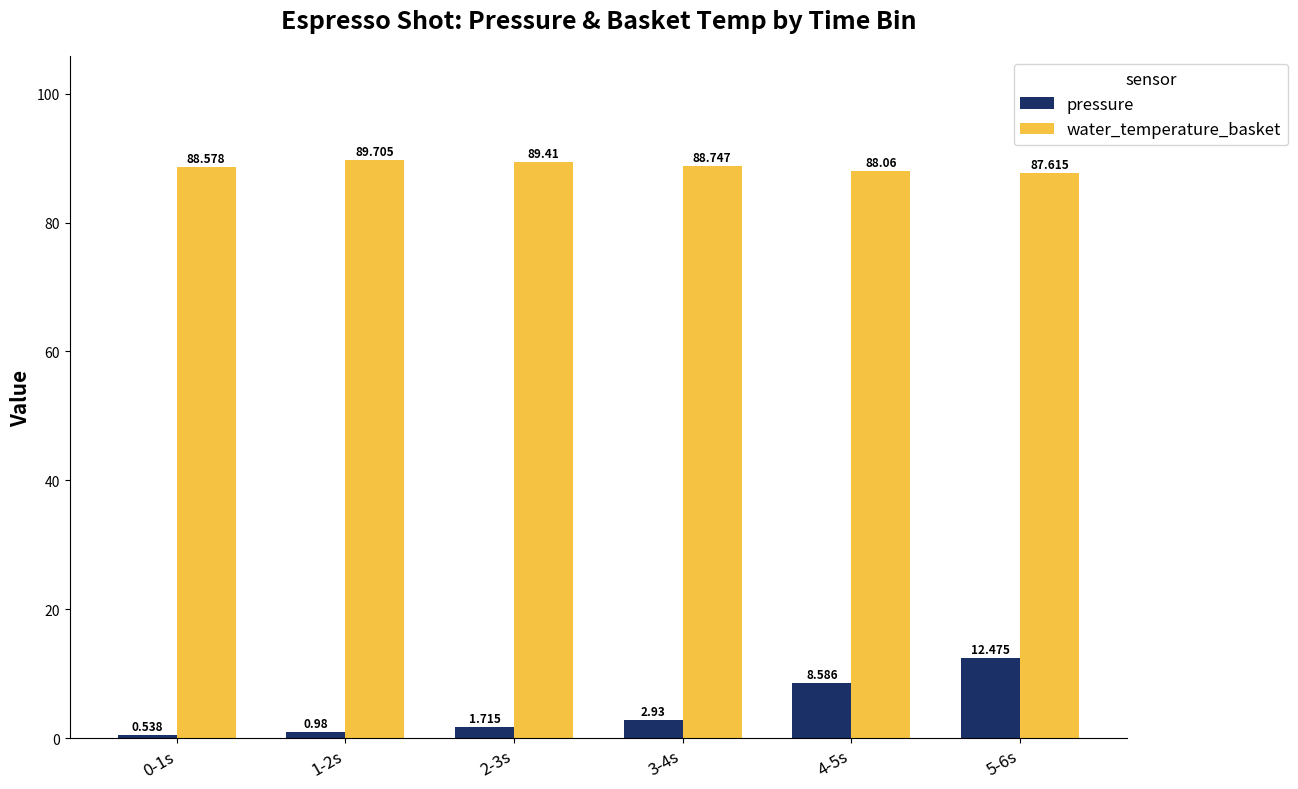

Which series has the largest range (max minus min)?

pressure